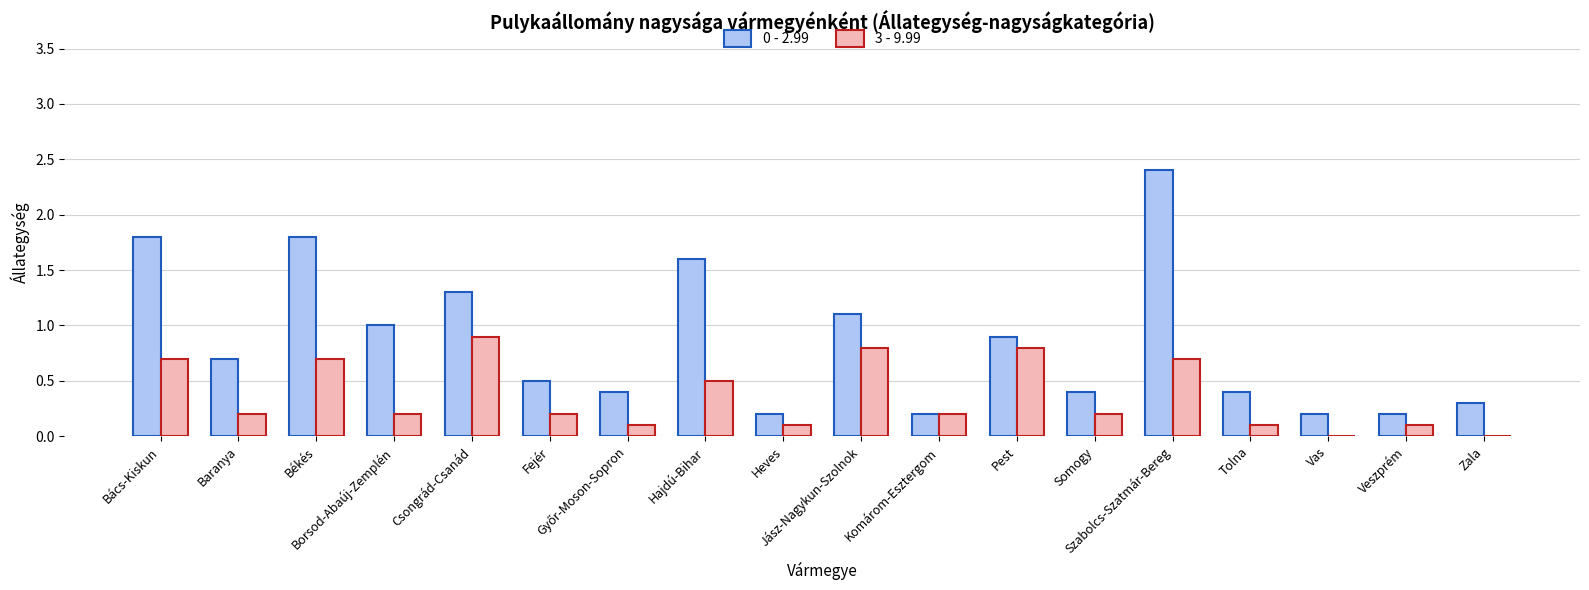

The value of 0 - 2.99 at Heves is 0.2. True or false?

True